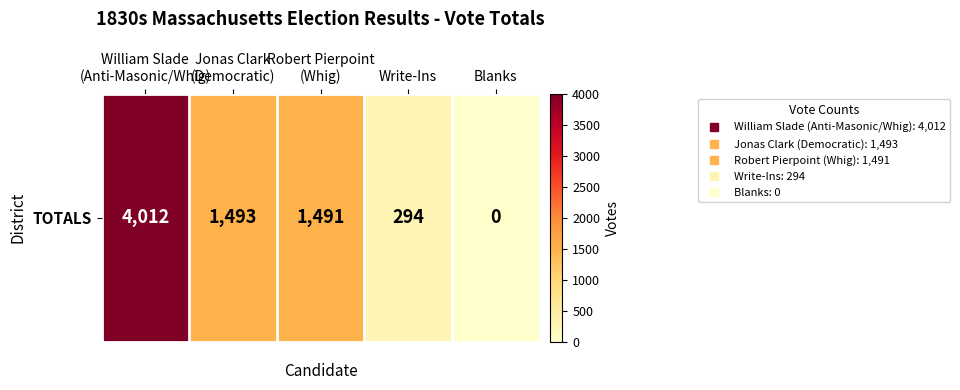

Is it true that the value at Robert Pierpoint
(Whig) is 1491?

True